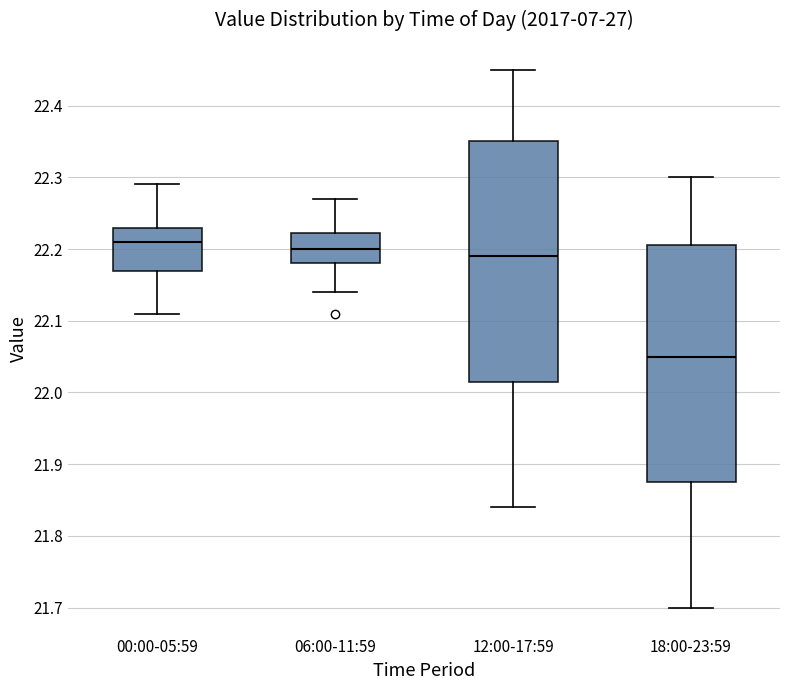

Reading left to right, read every box against the y-axis: the position of its median line, the range the box covers, and the ends of its whiskers. The values are not printed on the chart, so give them approximately, as read against the axis.

00:00-05:59: median 22.21, box 22.17 to 22.23, whiskers 22.11 to 22.29
06:00-11:59: median 22.20, box 22.18 to 22.22, whiskers 22.14 to 22.27
12:00-17:59: median 22.19, box 22.02 to 22.35, whiskers 21.84 to 22.45
18:00-23:59: median 22.05, box 21.88 to 22.21, whiskers 21.70 to 22.30